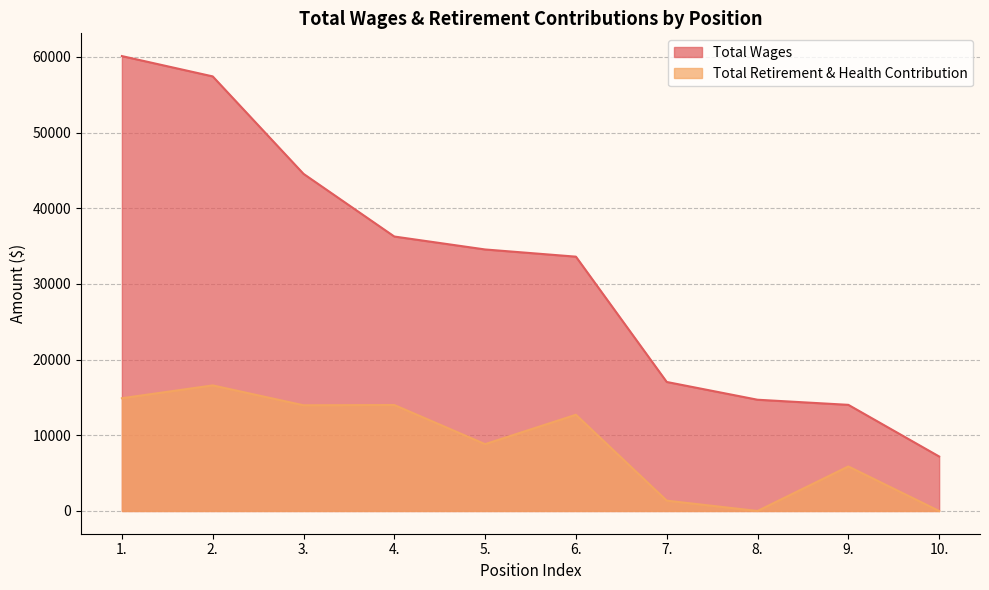

List the labels in order of Total Retirement & Health Contribution value, largest first.

2., 1., 4., 3., 6., 5., 9., 7., 8., 10.